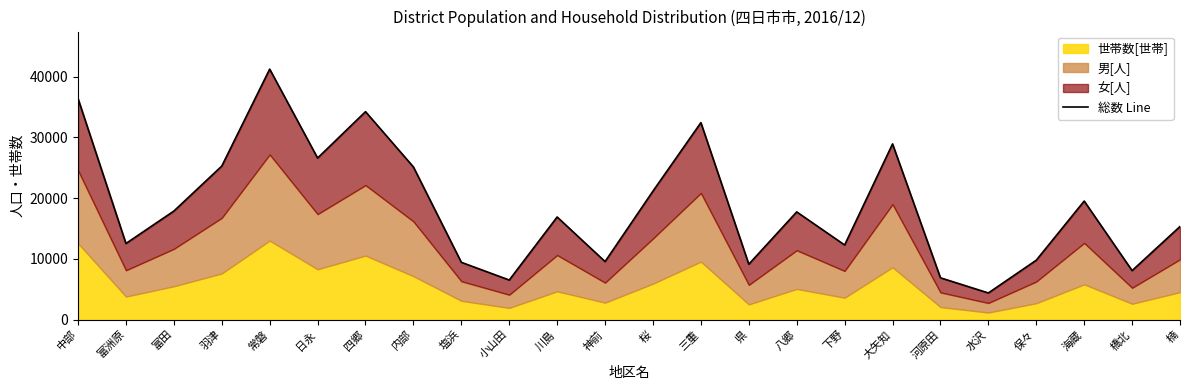

What is the label of the 18th point from the left?

大矢知